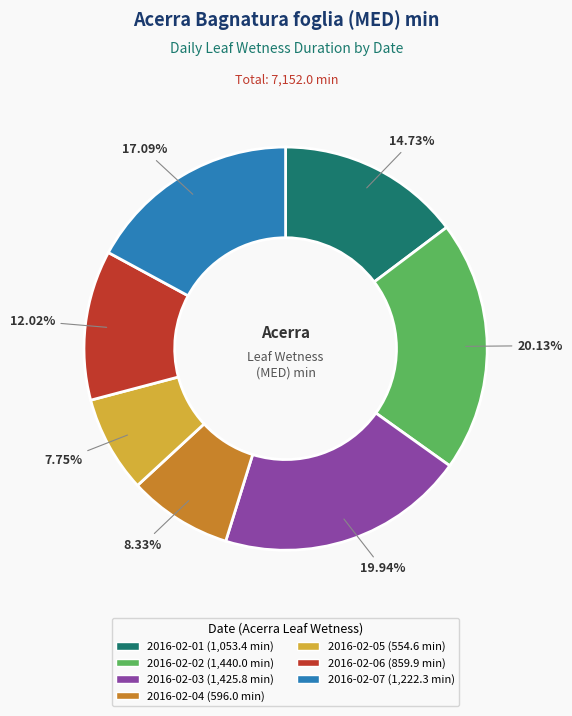

How many segments does this pie chart have?

7